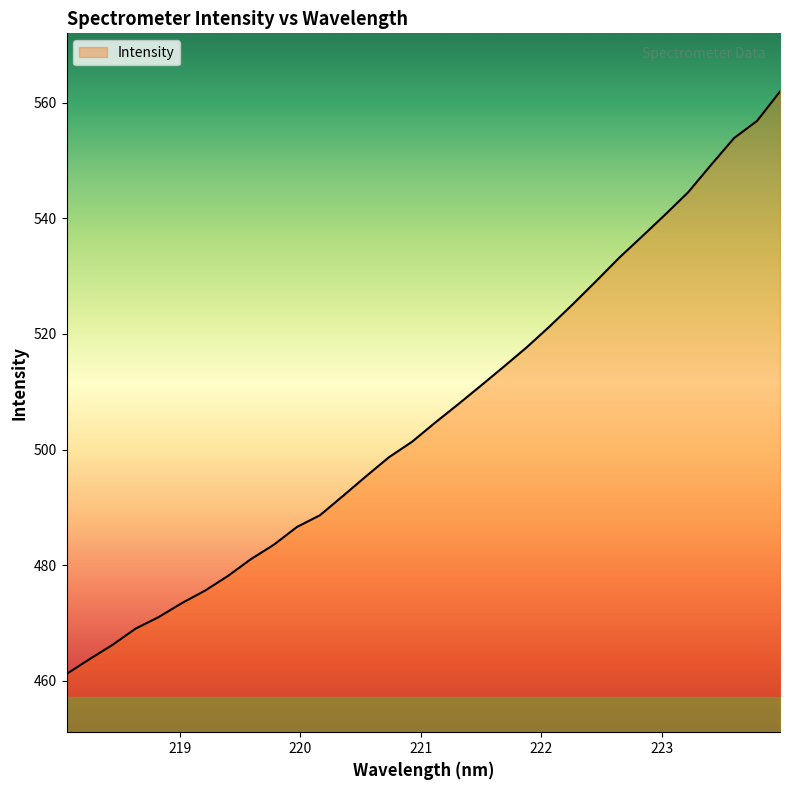

What is the difference between the maximum and minimum values?

100.8